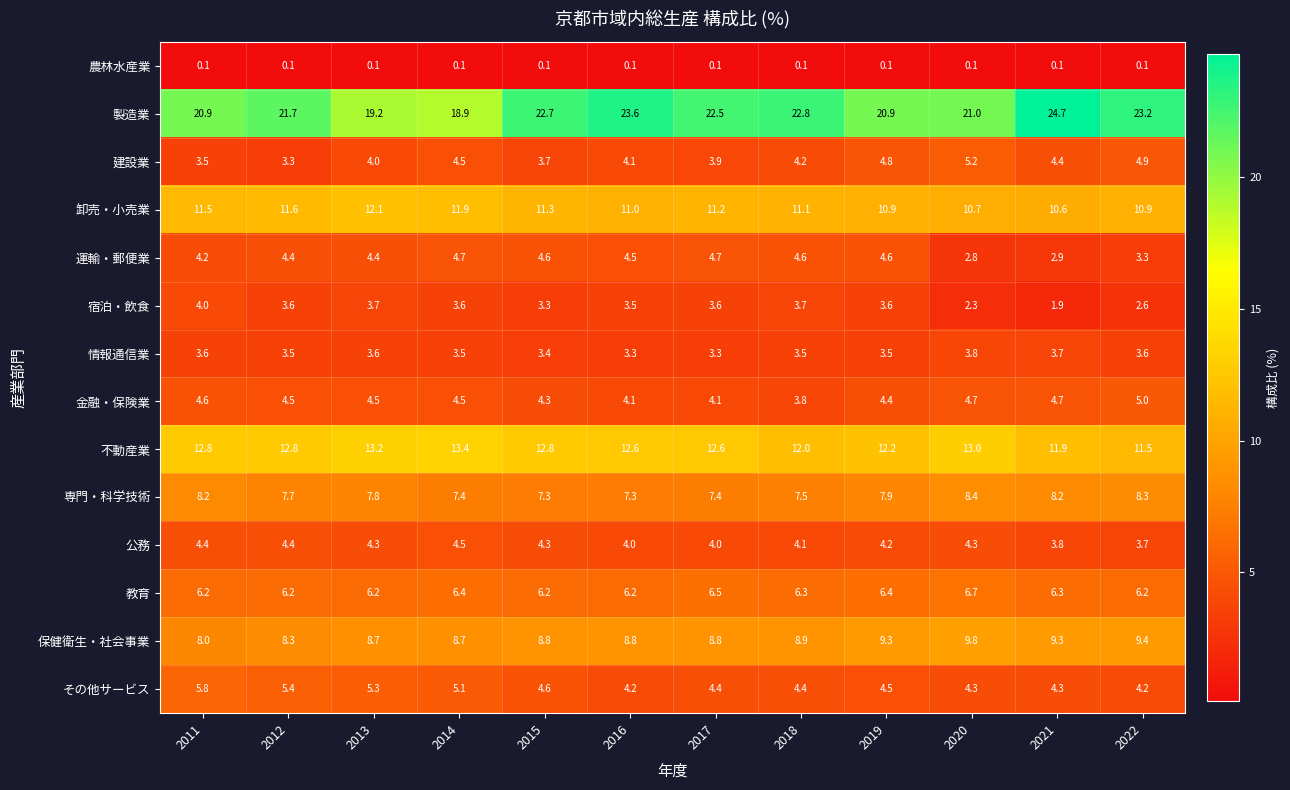

What is the approximate value of 宿泊・飲食 at 2019?

3.6